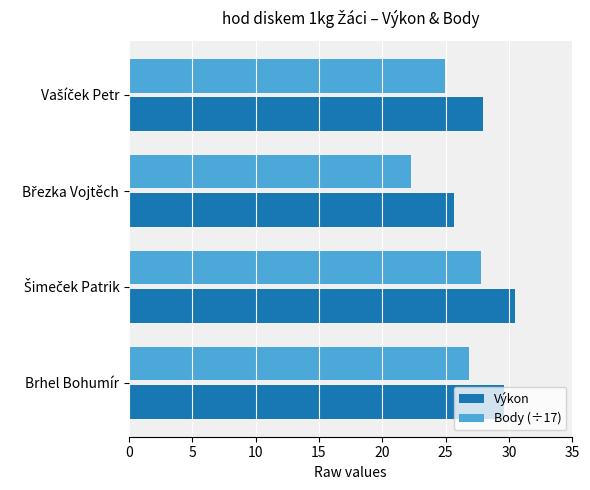

Which series has the largest total across all categories?

Výkon